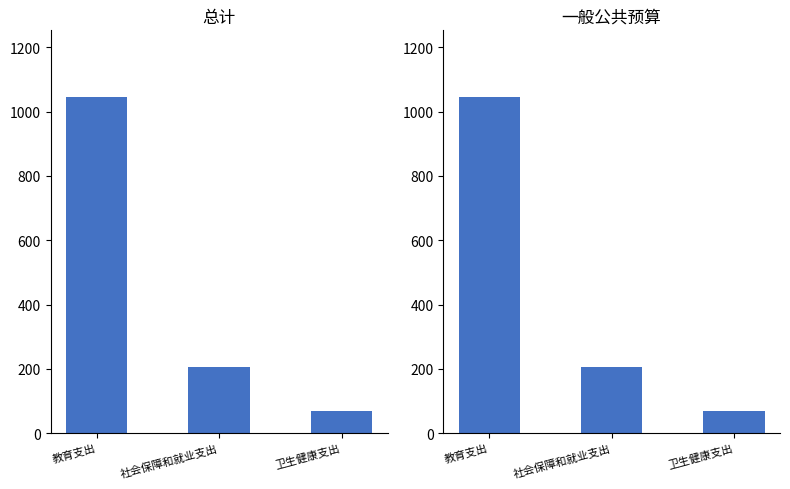

Reading left to right, extract all data points from this chart.

总计: 教育支出=1044.2	社会保障和就业支出=206.4	卫生健康支出=67.4
一般公共预算: 教育支出=1044.2	社会保障和就业支出=206.4	卫生健康支出=67.4